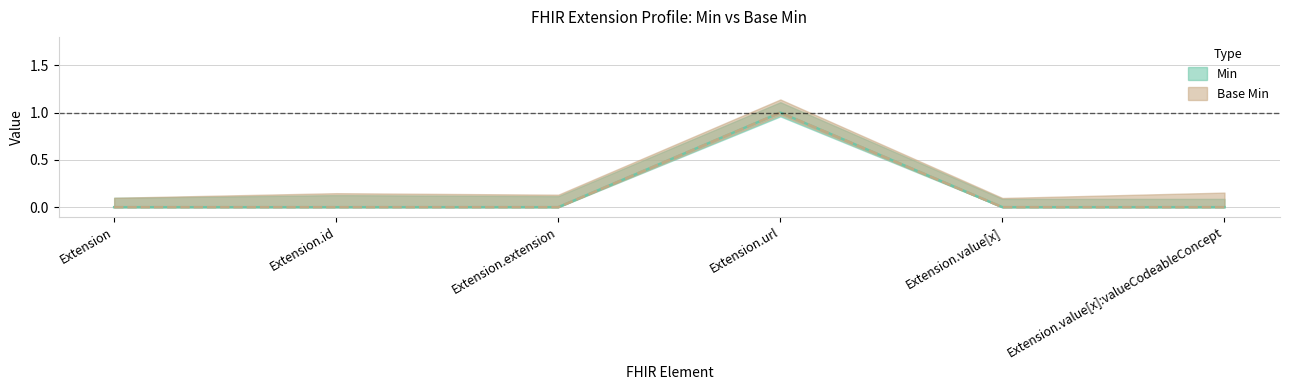

What are all the series names shown in the legend?

Min, Base Min